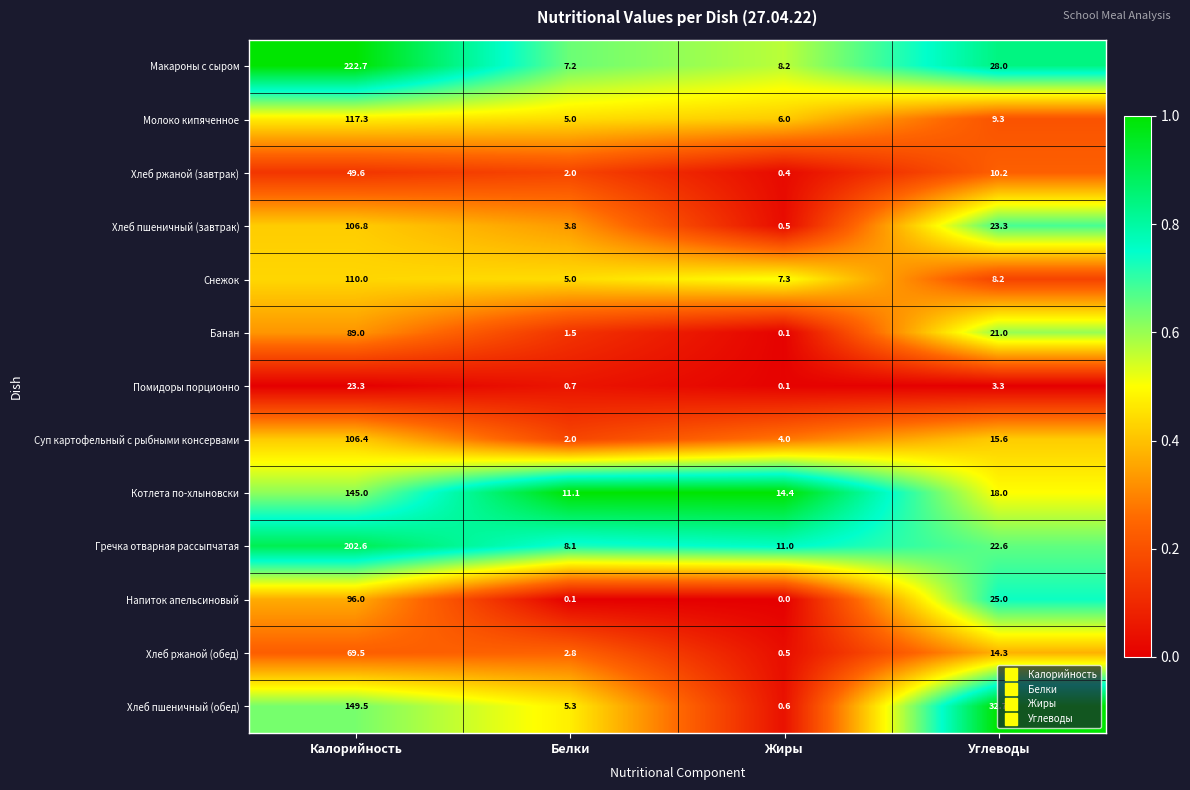

What is the sum of the Хлеб ржаной (обед) values at Углеводы and Калорийность?

83.8